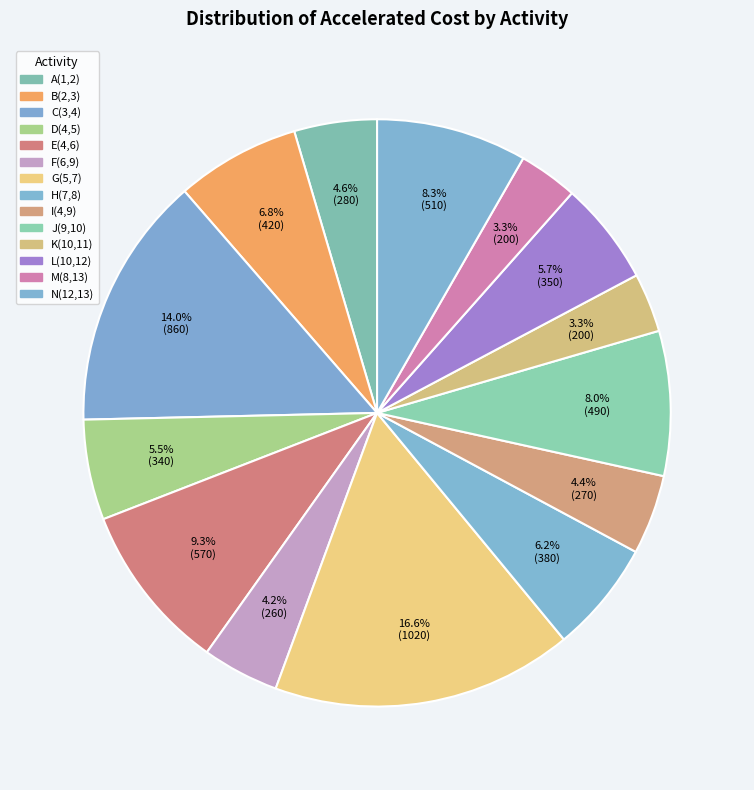

Do M(8,13) and K(10,11) together represent more than half of the pie?

No